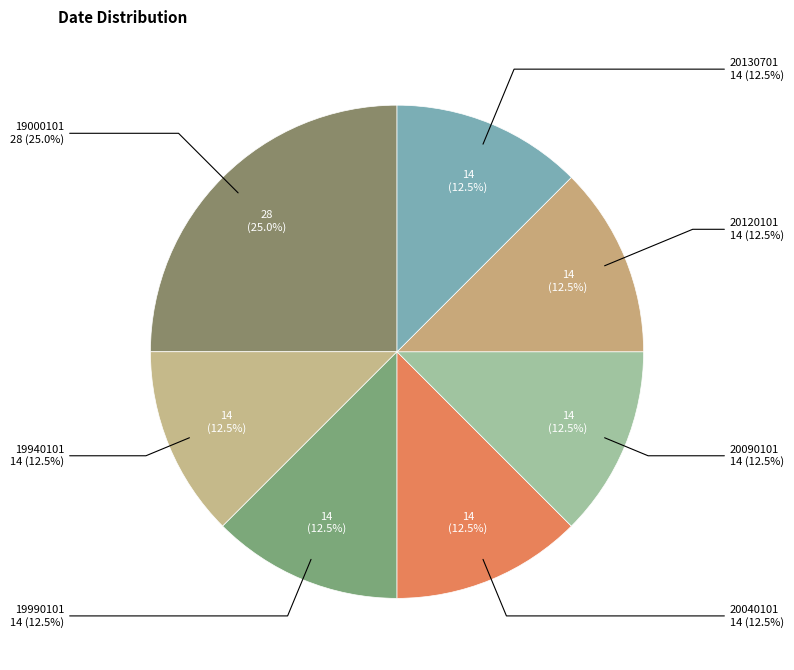

To the nearest percent, what is the difference between the 19000101 and 20040101 slice percentages?

12%